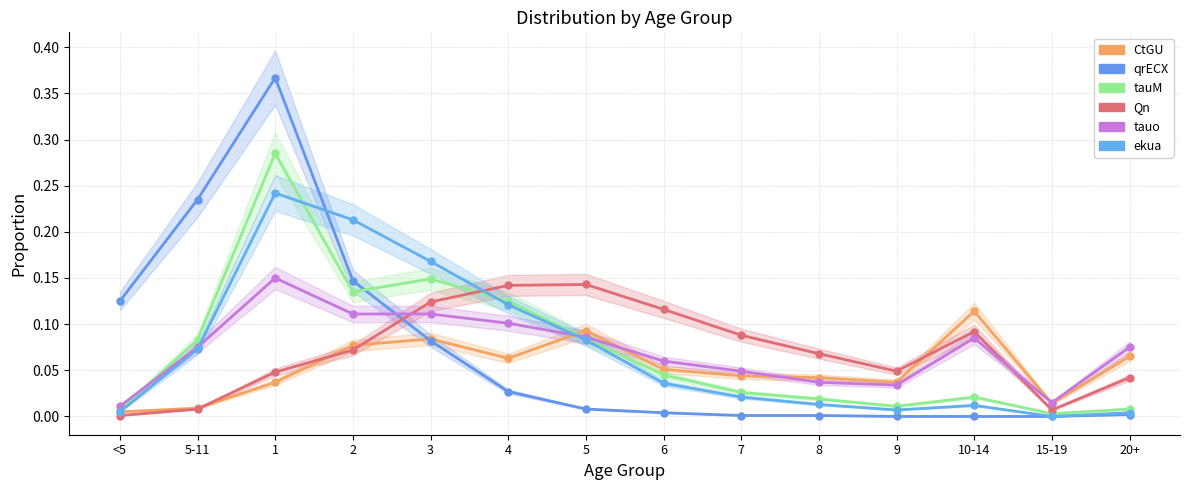

Rank the series by their maximum value, from lowest to highest.

CtGU, Qn, tauo, ekua, tauM, qrECX